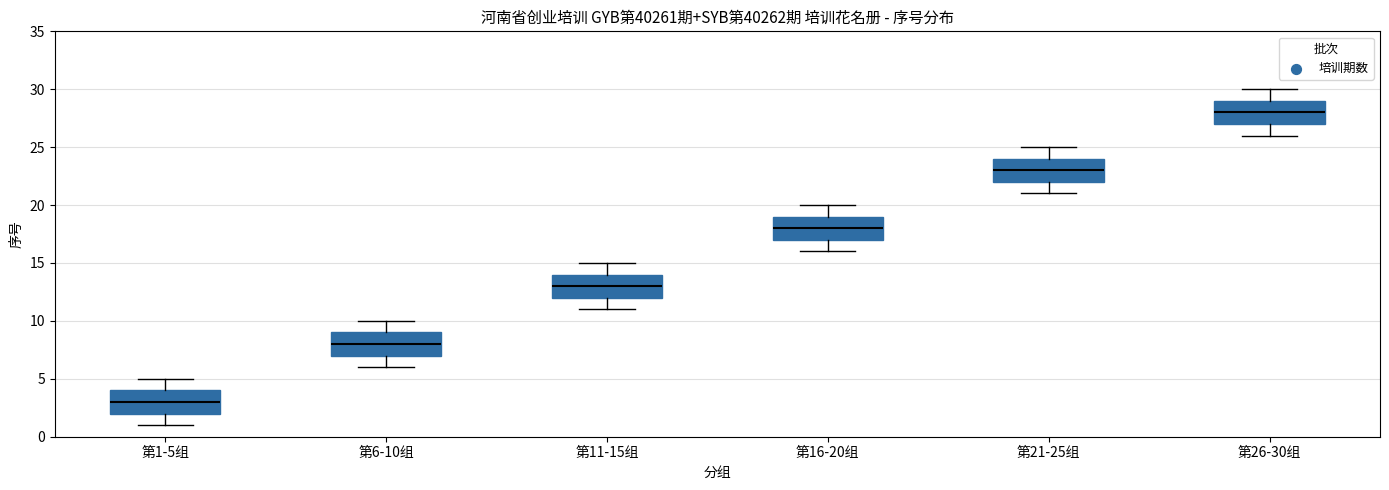

Which box's median line is the highest?

第26-30组